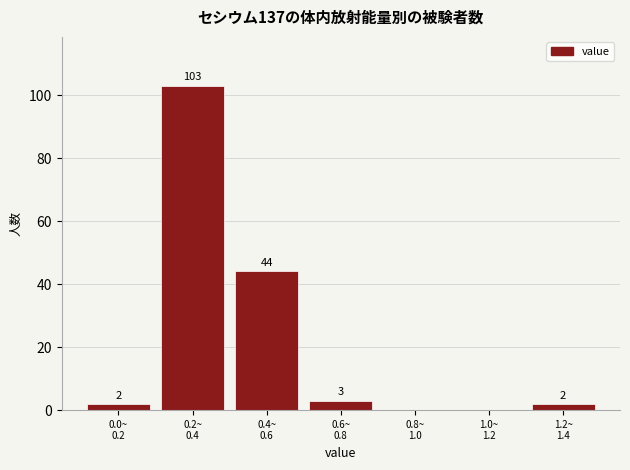

What is the greatest value displayed?

103